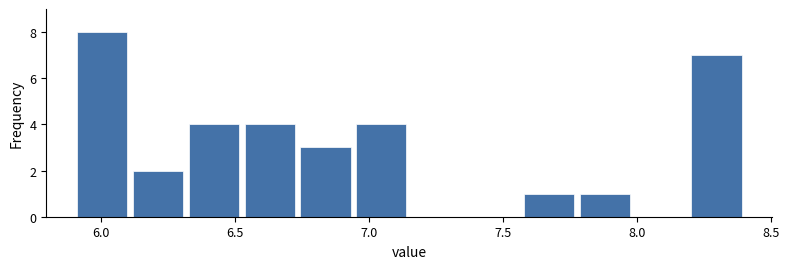

Reading left to right, transcribe this chart: for each bar, give the range it covers on the x-axis and its height. Neither the bar edges nor the heights are printed on the chart, so give them approximately, as read against the axes.

5.90 to 6.10: 8
6.10 to 6.30: 2
6.30 to 6.55: 4
6.55 to 6.75: 4
6.75 to 6.95: 3
6.95 to 7.15: 4
7.15 to 7.35: 0
7.35 to 7.55: 0
7.55 to 7.80: 1
7.80 to 8.00: 1
8.00 to 8.20: 0
8.20 to 8.40: 7